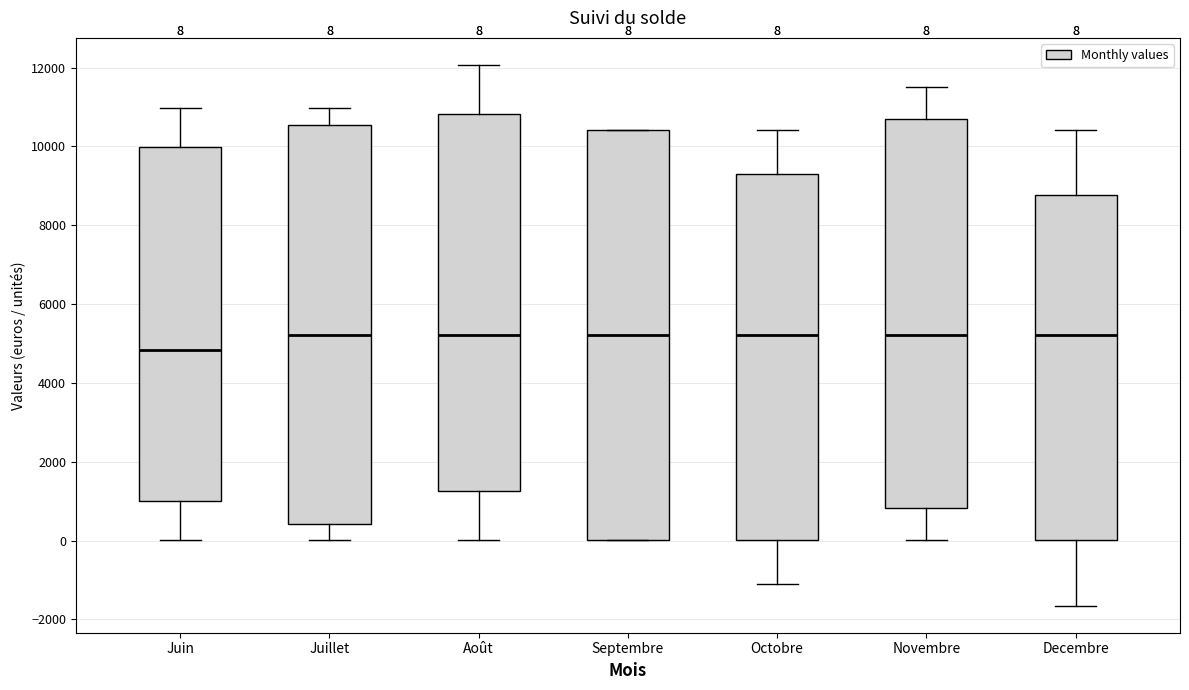

Which box's median line is the lowest?

Juin